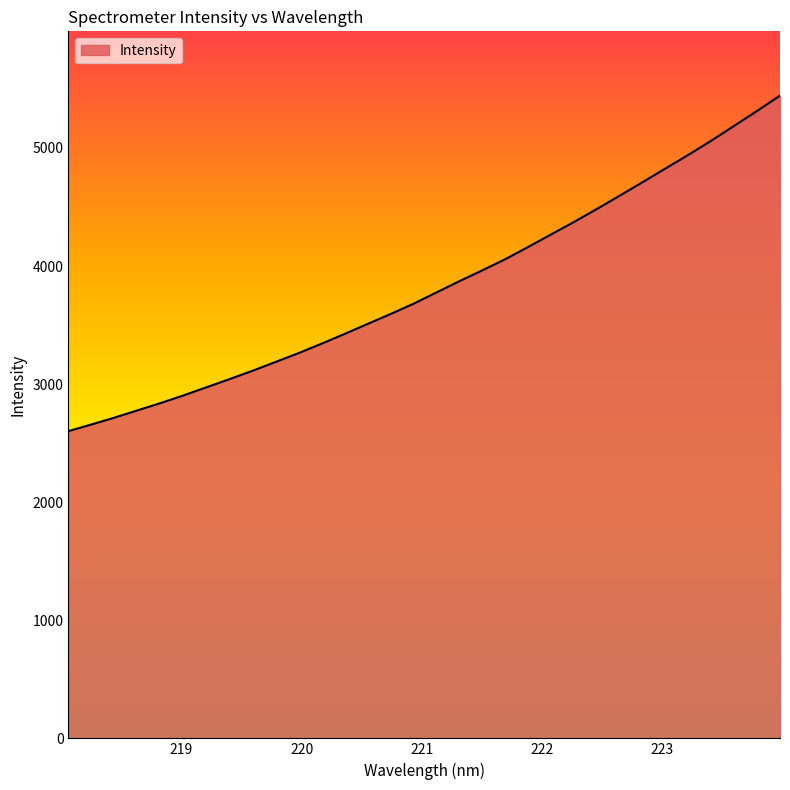

Reading left to right, transcribe all the data shown in this chart.

2602.0	2658.3	2716.2	2777.6	2839.0	2904.0	2972.7	3041.7	3112.2	3186.6	3261.4	3341.1	3423.4	3507.9	3591.7	3678.7	3774.2	3869.9	3962.0	4056.0	4159.8	4265.9	4371.7	4481.9	4595.1	4709.7	4825.8	4941.4	5061.6	5187.2	5313.9	5443.6